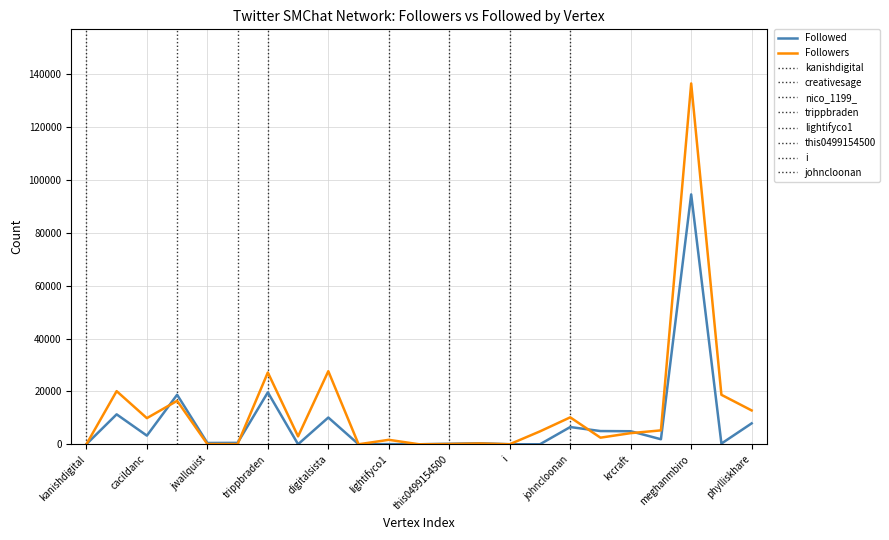

How many lines are shown in the chart?

2